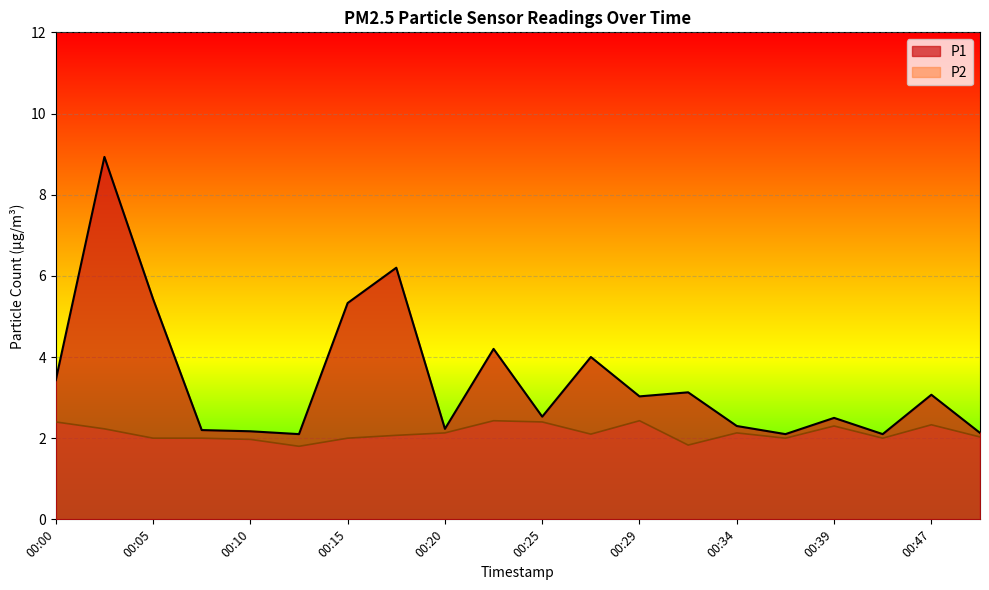

At 00:27, list the series in order from largest to smallest.

P1, P2